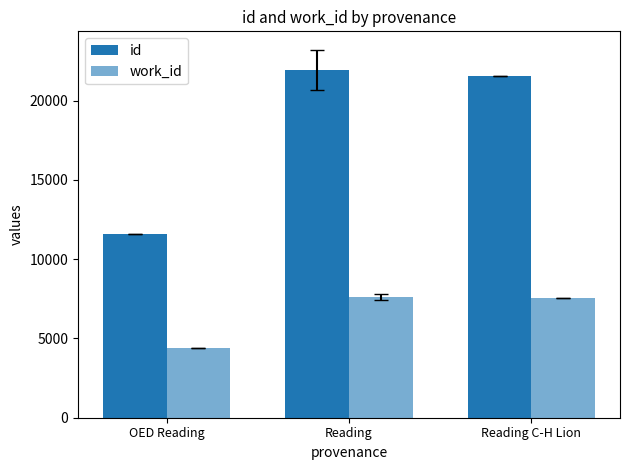

How many data points in id are less than 21574?

1